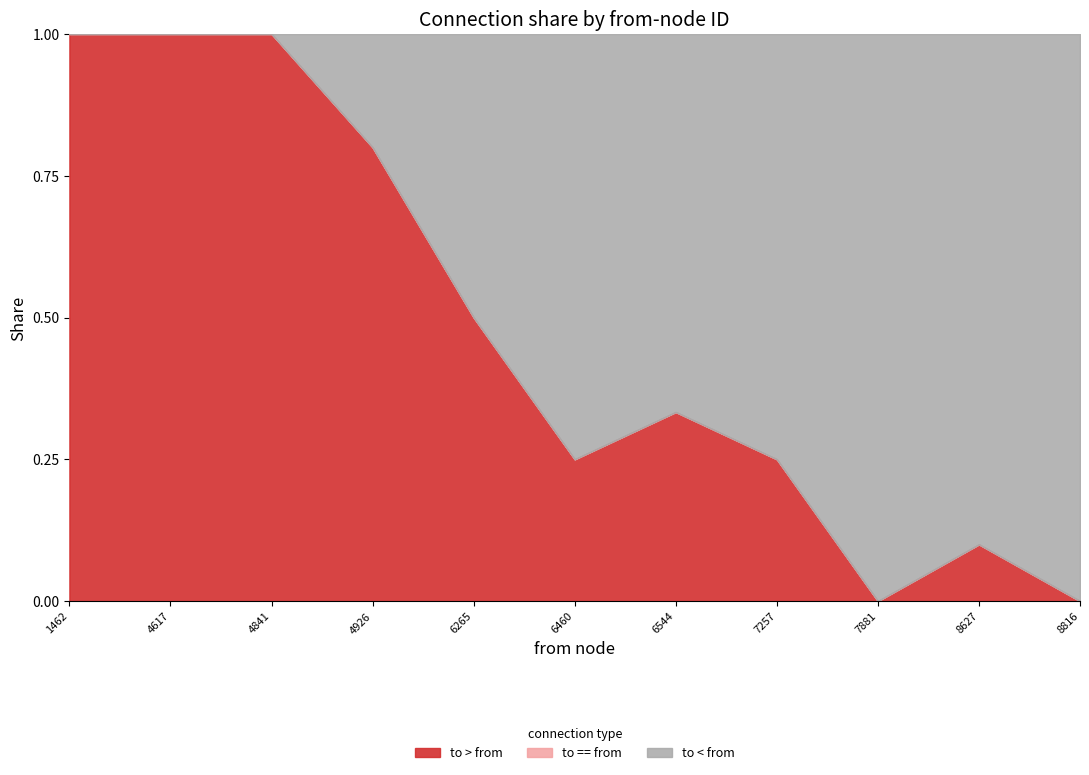

What is the total value across all series at 7881?

1.0